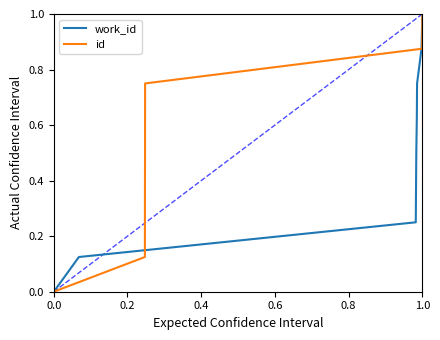

True or false: work_id has a value of 1.5 at 1.0.

False